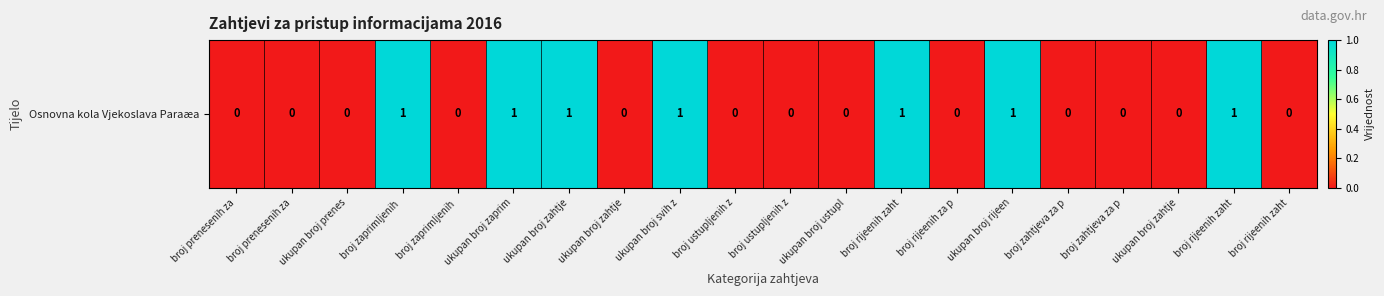

How many series are shown in this chart?

1